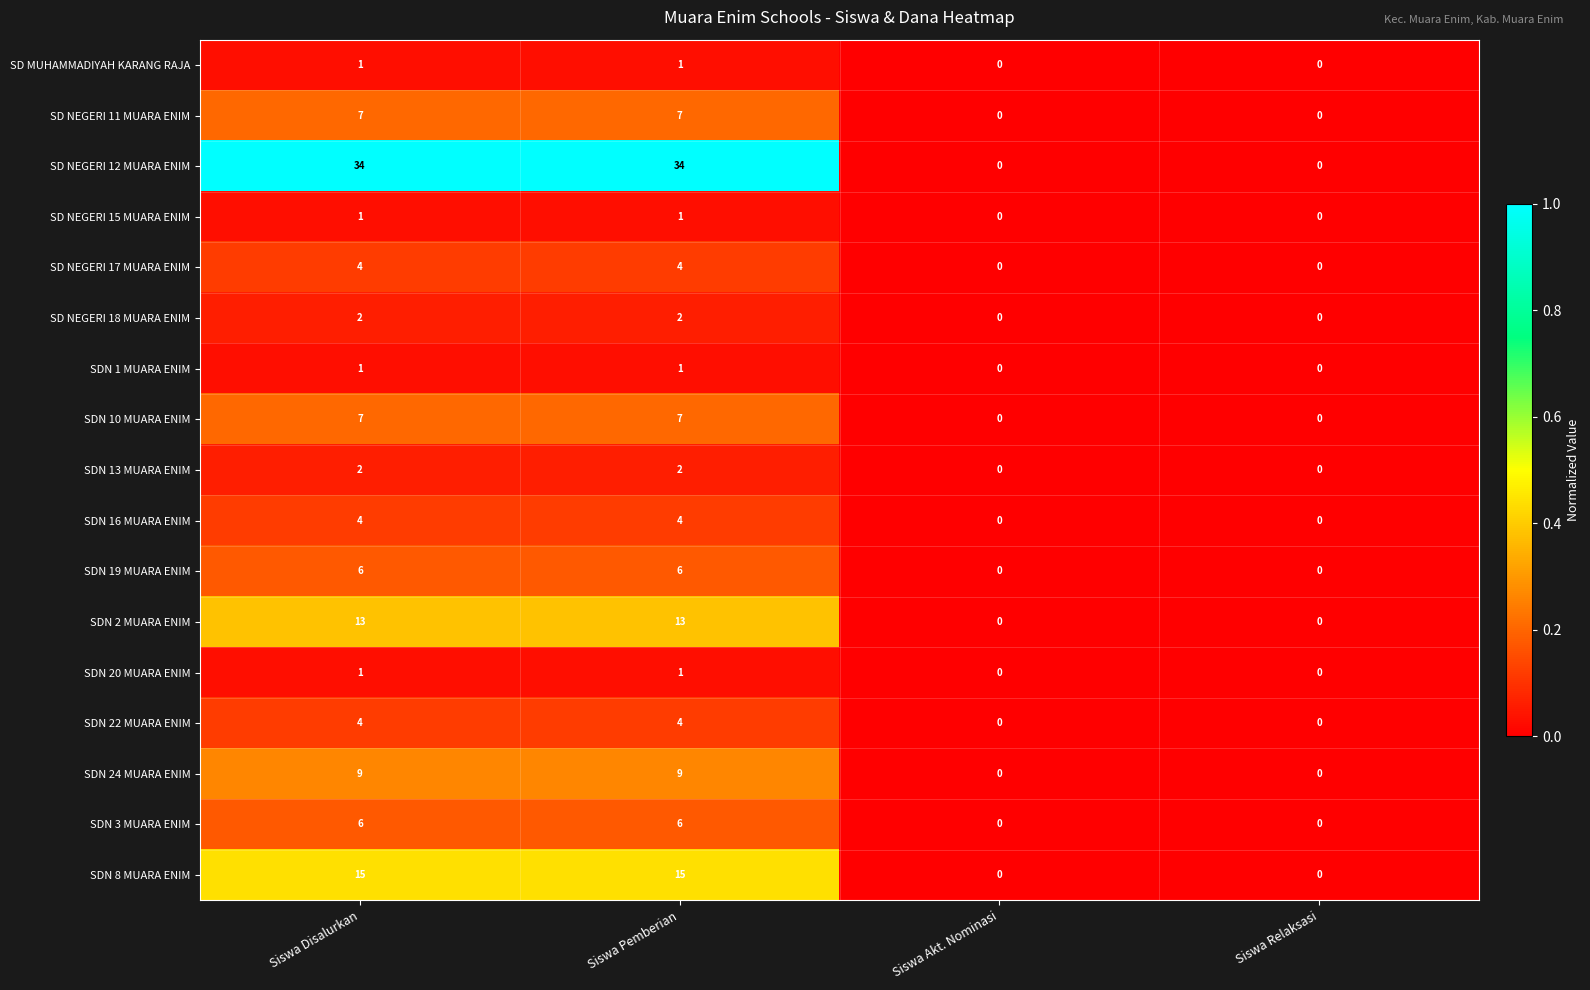

What is the average value of the SD NEGERI 12 MUARA ENIM series?

17